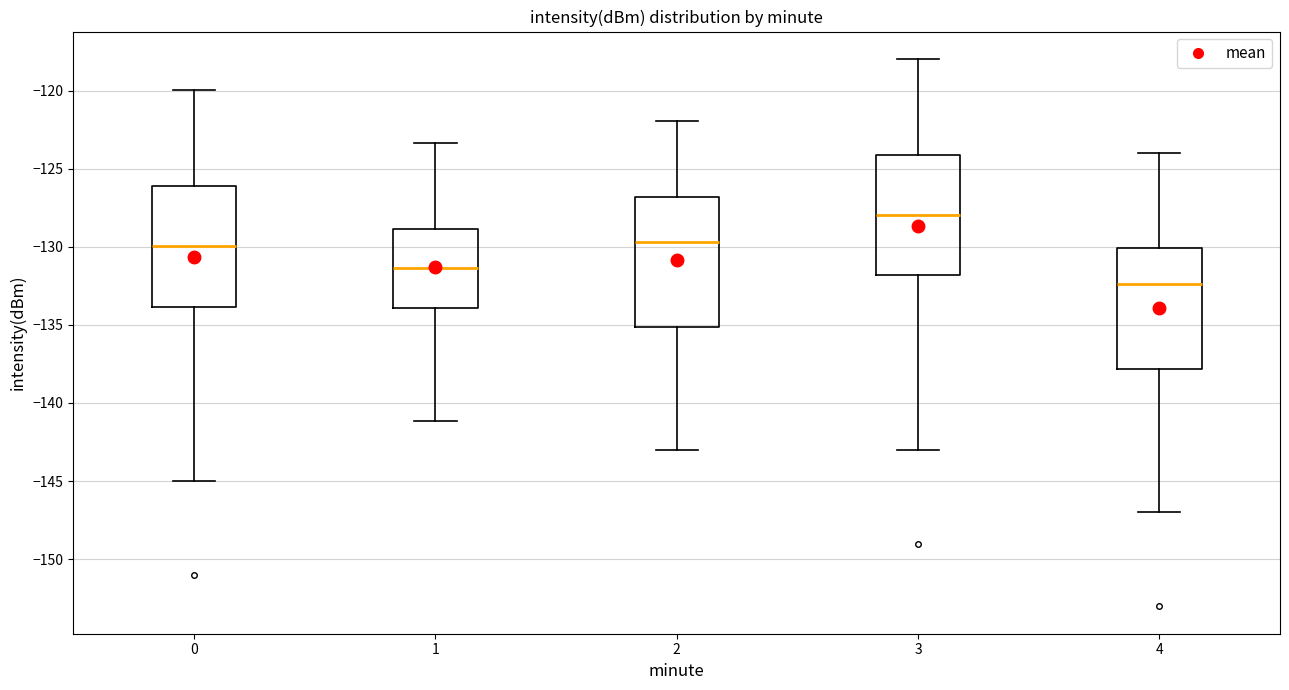

Which box has the lowest median line?

4